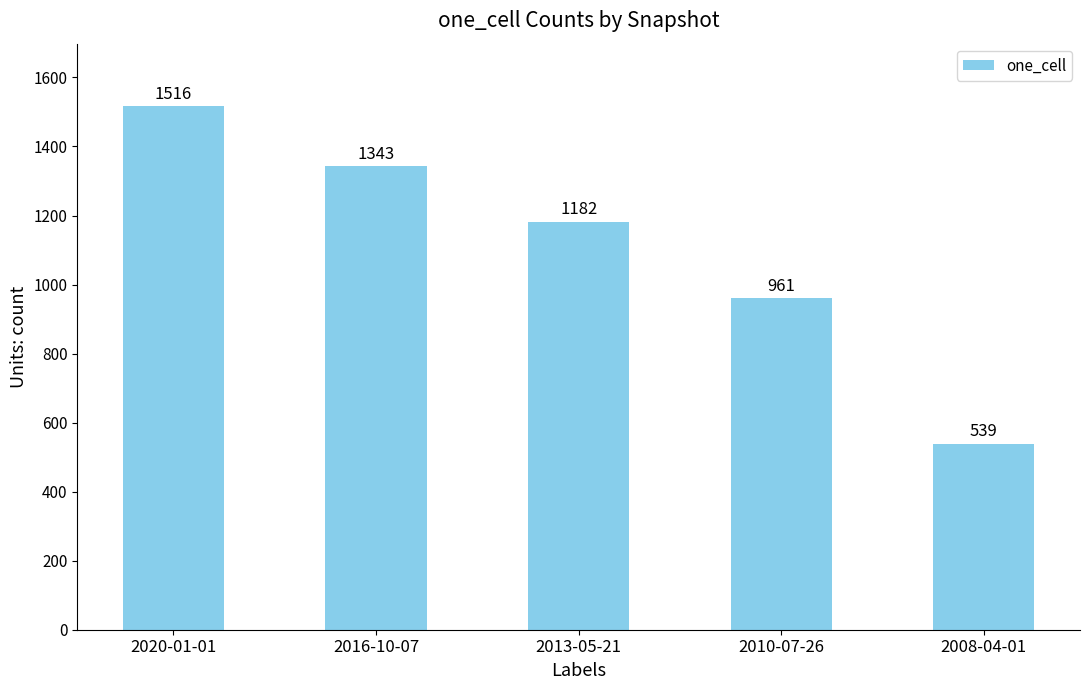

Which category has the lowest value across all series?

2008-04-01